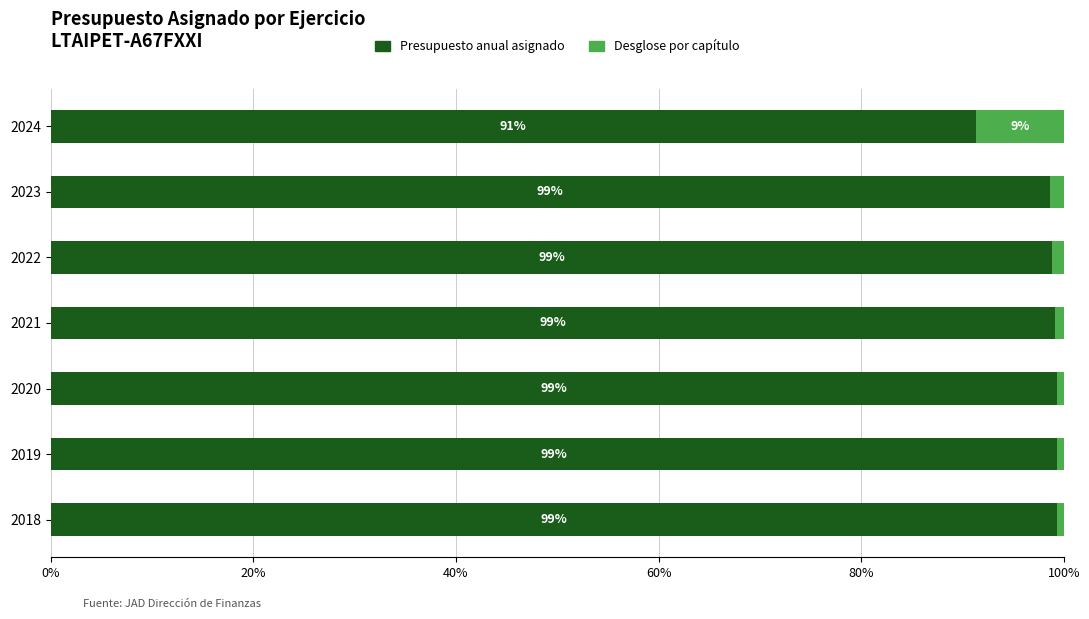

What are all the series names shown in the legend?

Presupuesto anual asignado, Desglose por capítulo